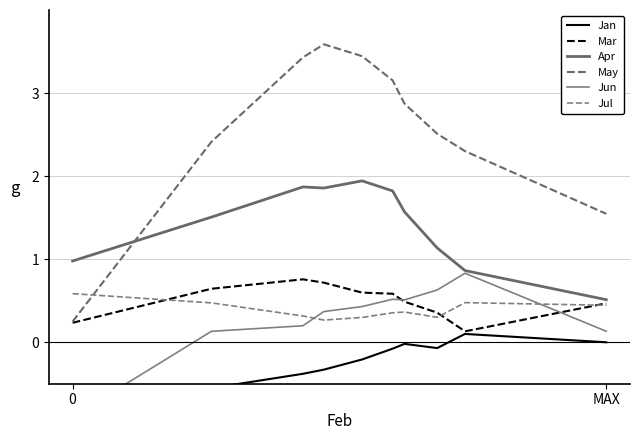

Which series has the largest range (max minus min)?

May